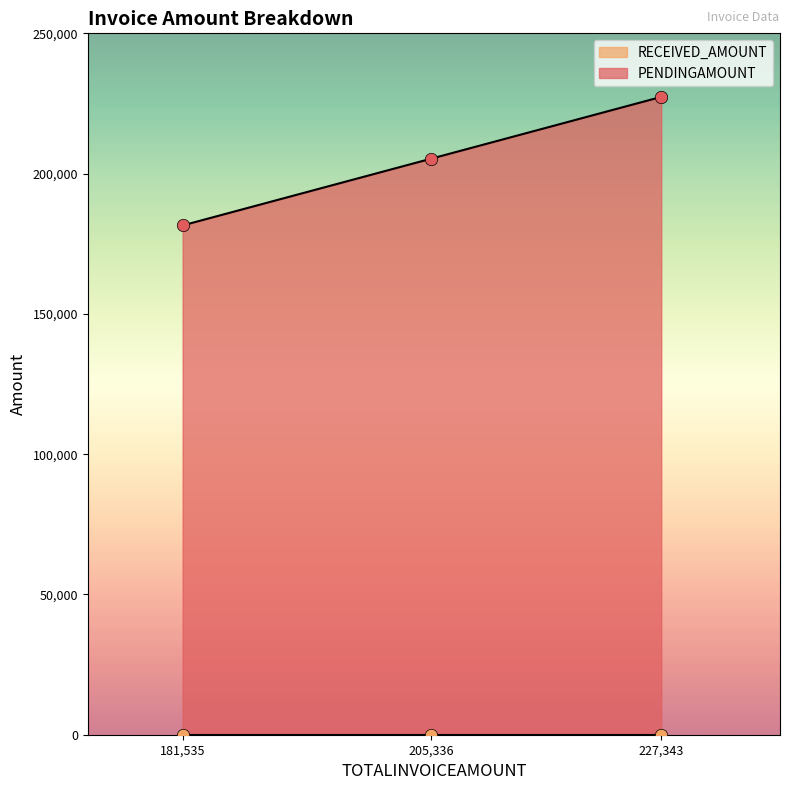

List the labels in order of PENDINGAMOUNT value, largest first.

227,343, 205,336, 181,535